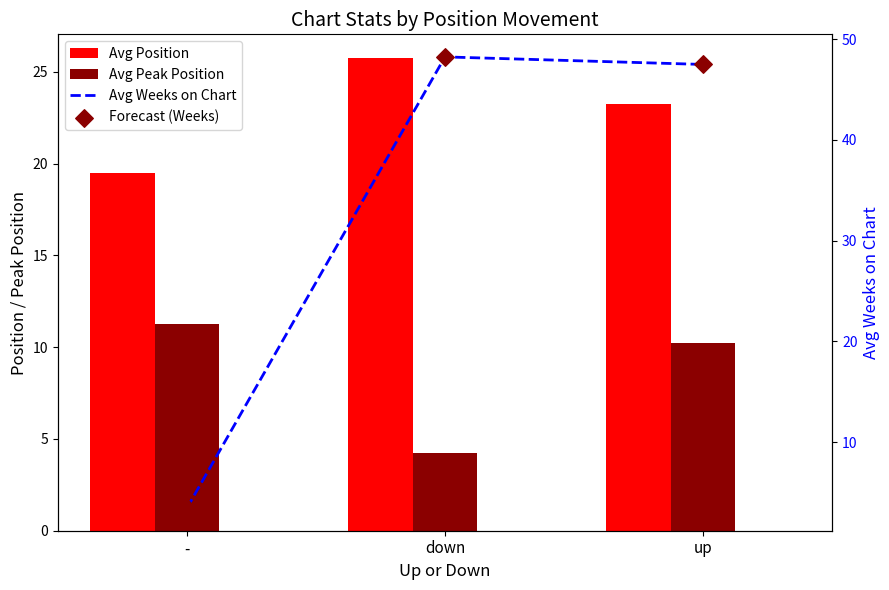

Which series has the largest total across all categories?

Avg Weeks on Chart